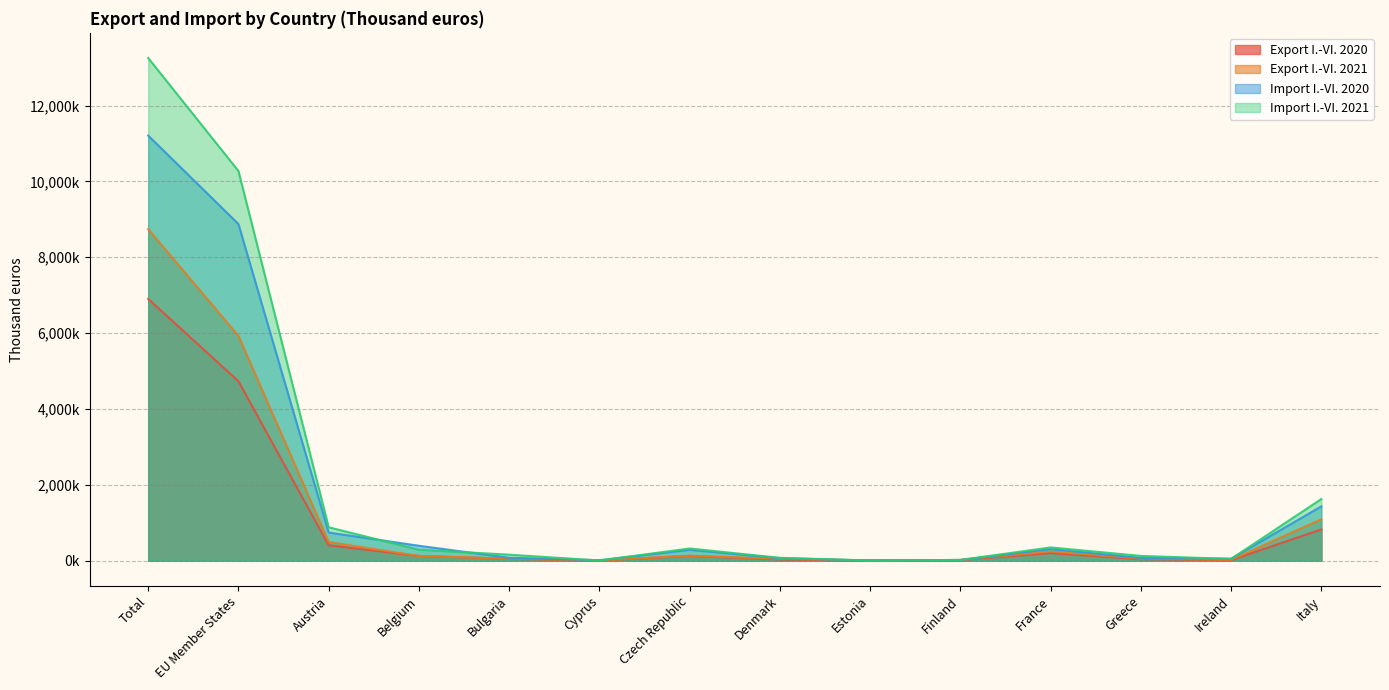

True or false: Import I.-VI. 2021 has a value of 3630 at Estonia.

True